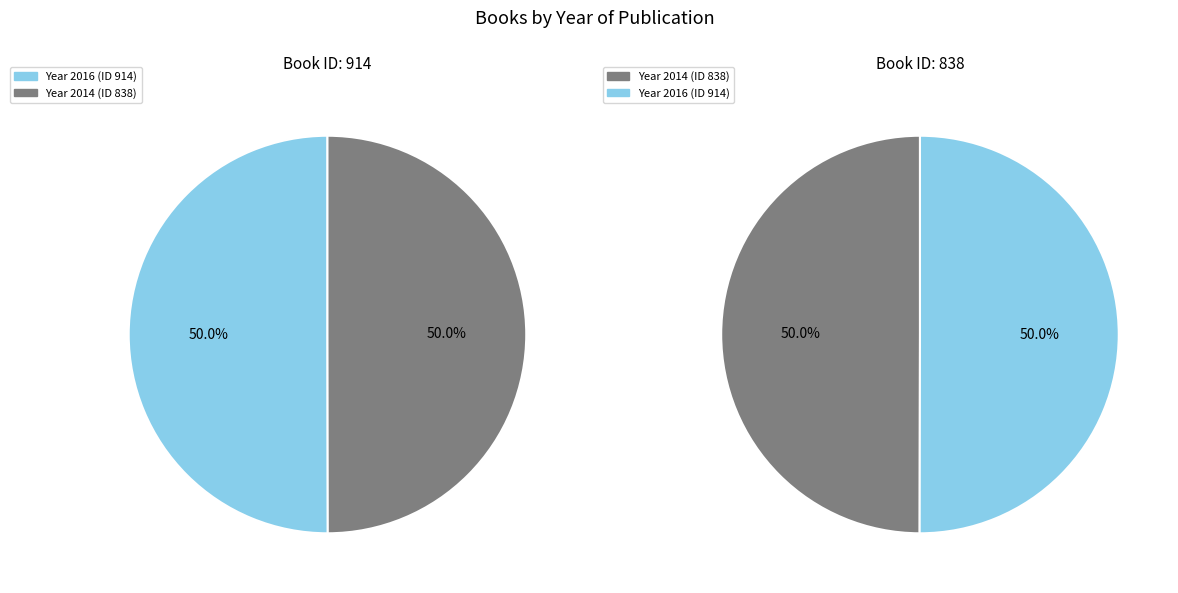

Count the number of slices in the pie.

2